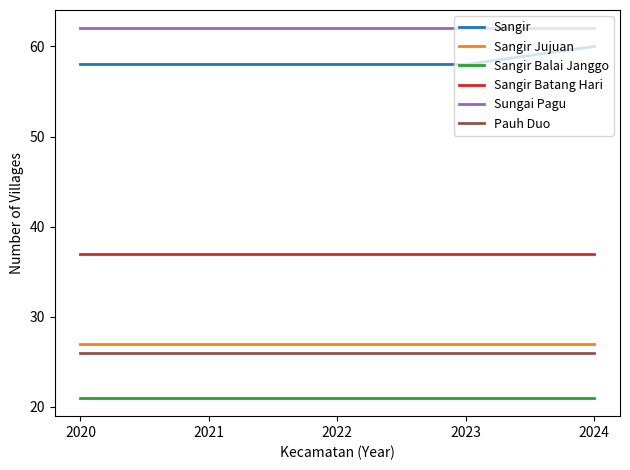

Reading left to right, list all the values displayed in this chart.

Sangir: 58	58	58	58	60
Sangir Jujuan: 27	27	27	27	27
Sangir Balai Janggo: 21	21	21	21	21
Sangir Batang Hari: 37	37	37	37	37
Sungai Pagu: 62	62	62	62	62
Pauh Duo: 26	26	26	26	26